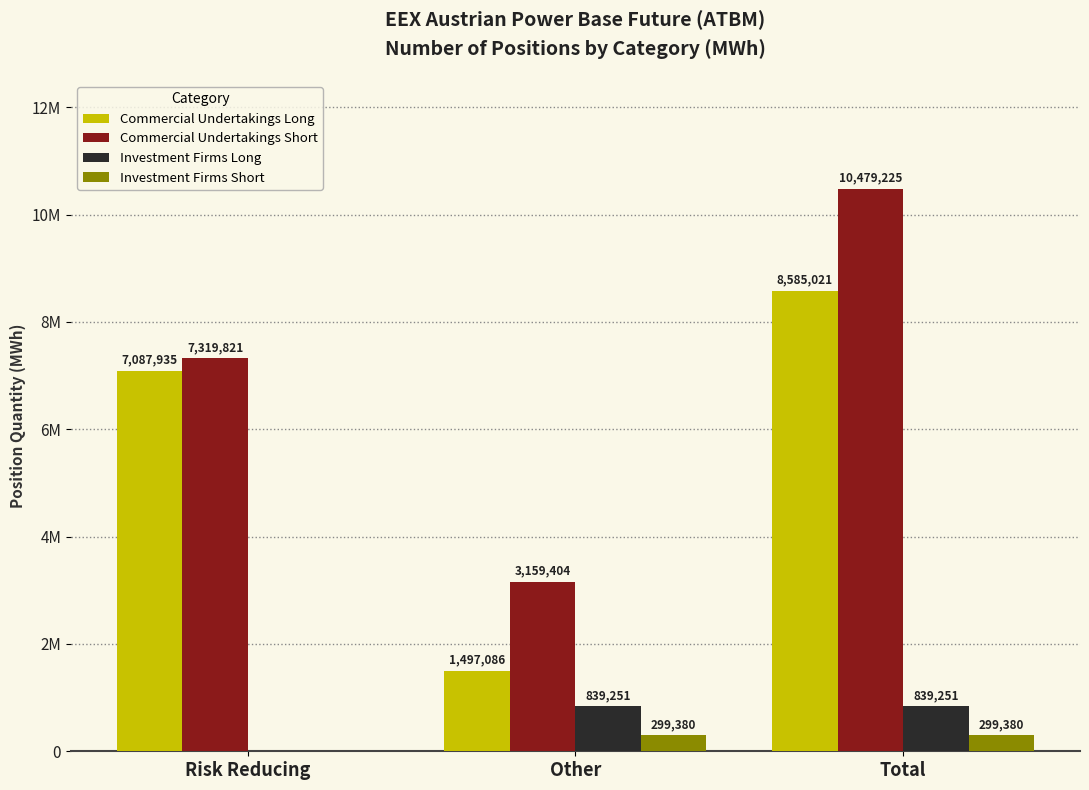

What are all the series names shown in the legend?

Commercial Undertakings Long, Commercial Undertakings Short, Investment Firms Long, Investment Firms Short